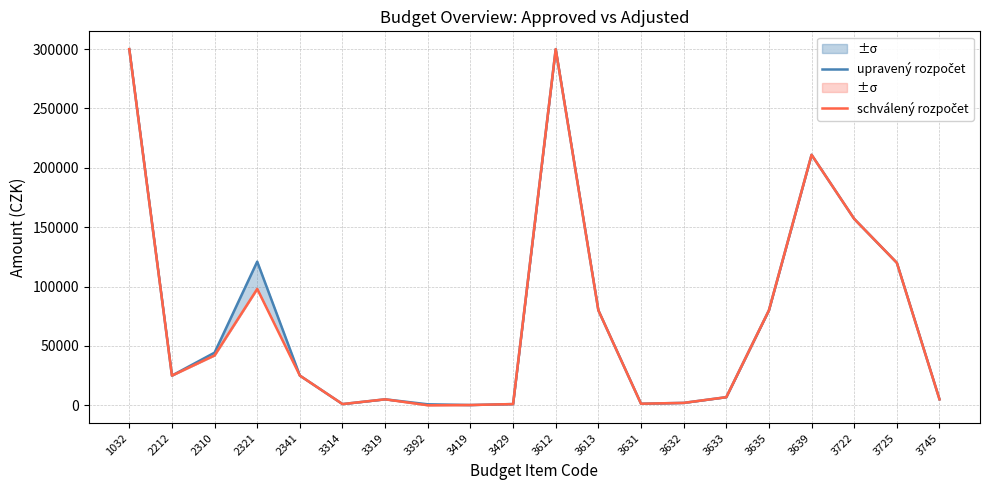

The value of upravený rozpočet at 1032 is 121502. True or false?

False